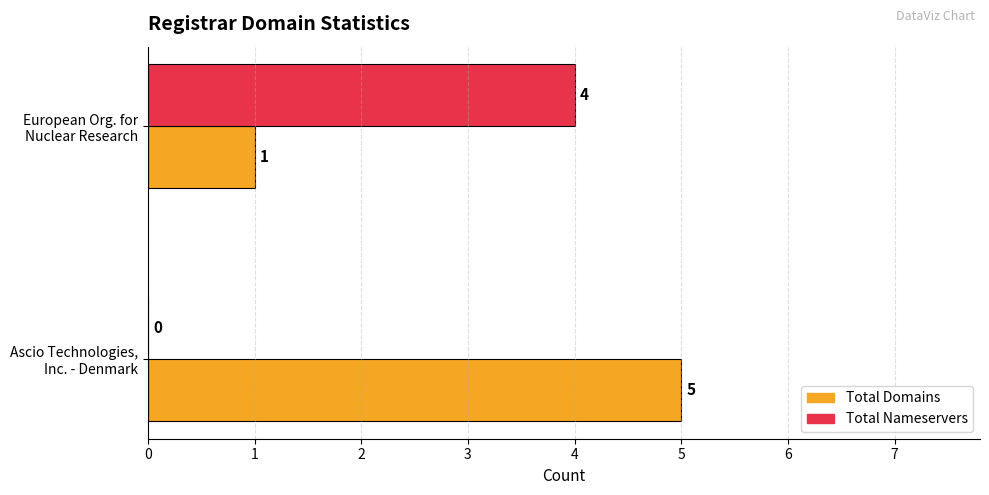

What is the maximum value for Total Domains?

5